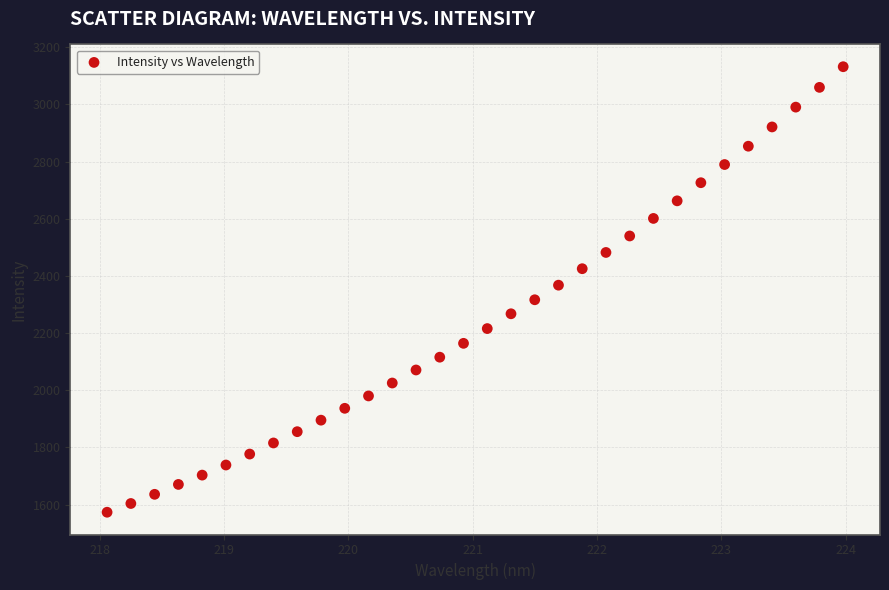

What is the range of X values (max minus min)?

5.9